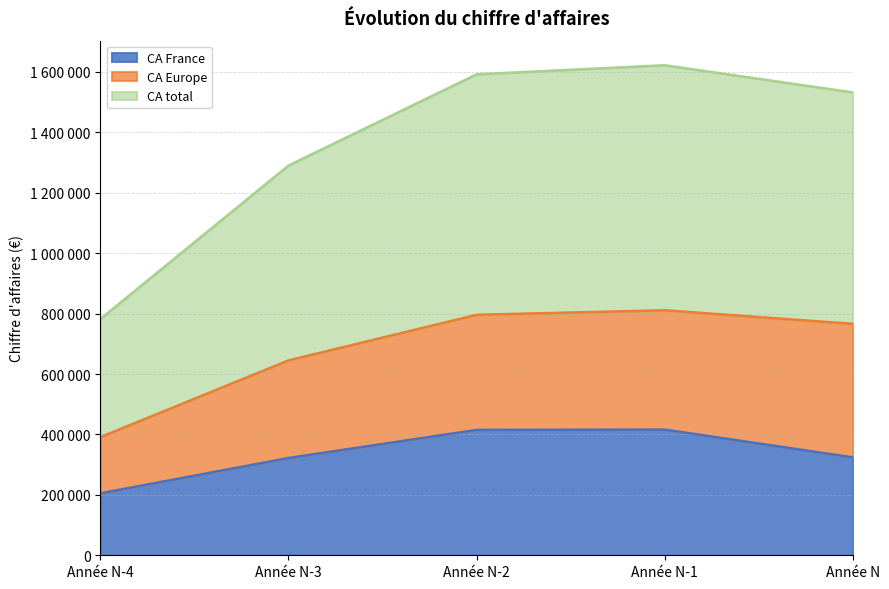

True or false: CA total has more than 2 interior local peaks.

False